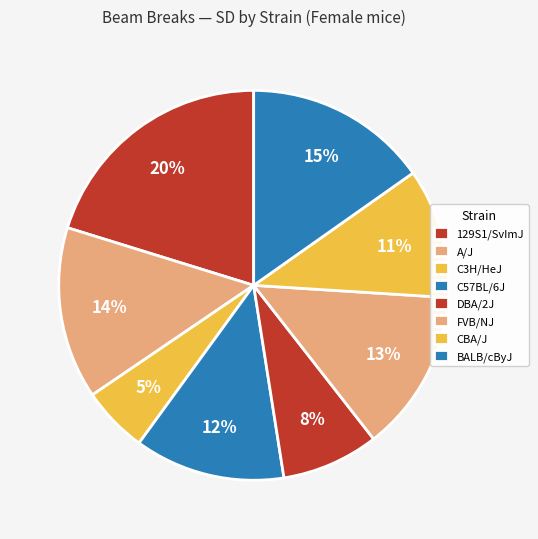

Which slice is the largest?

129S1/SvImJ